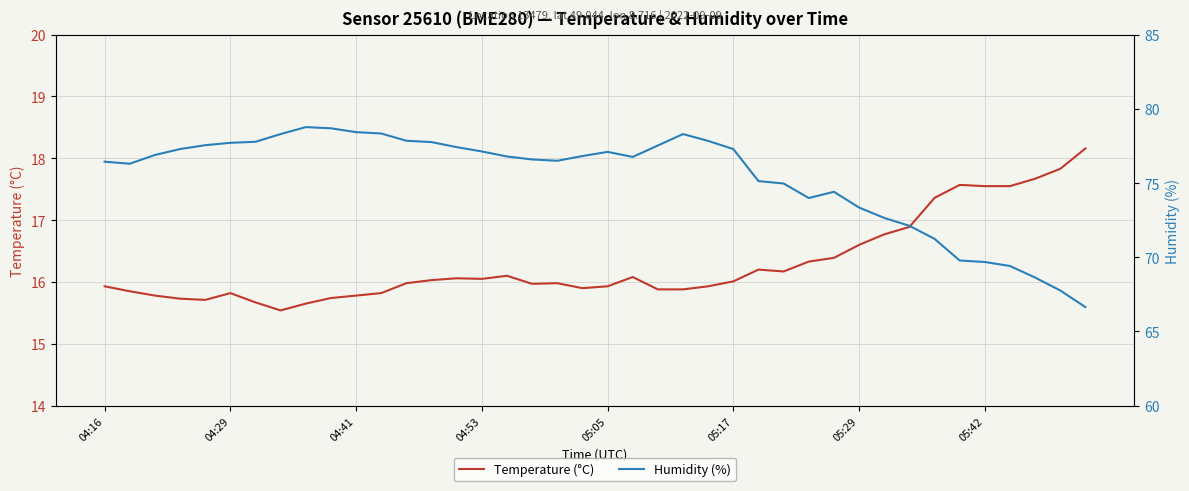

What is the minimum value shown in the chart?

15.5